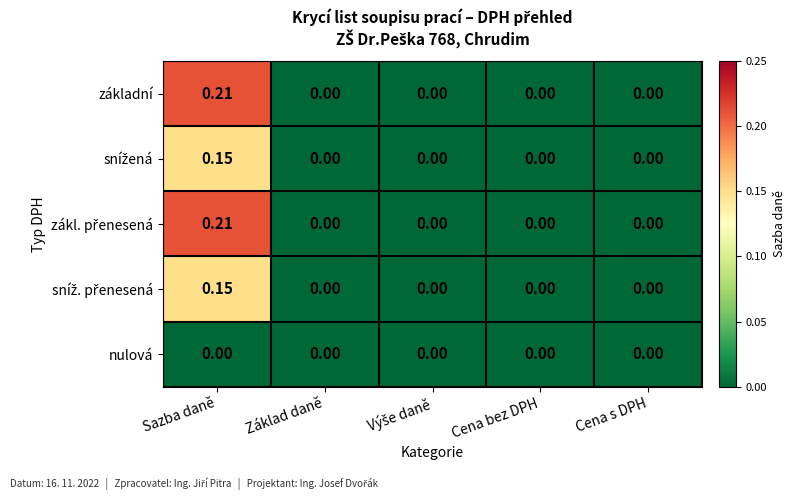

At which category is the sum across all series the highest?

Sazba daně